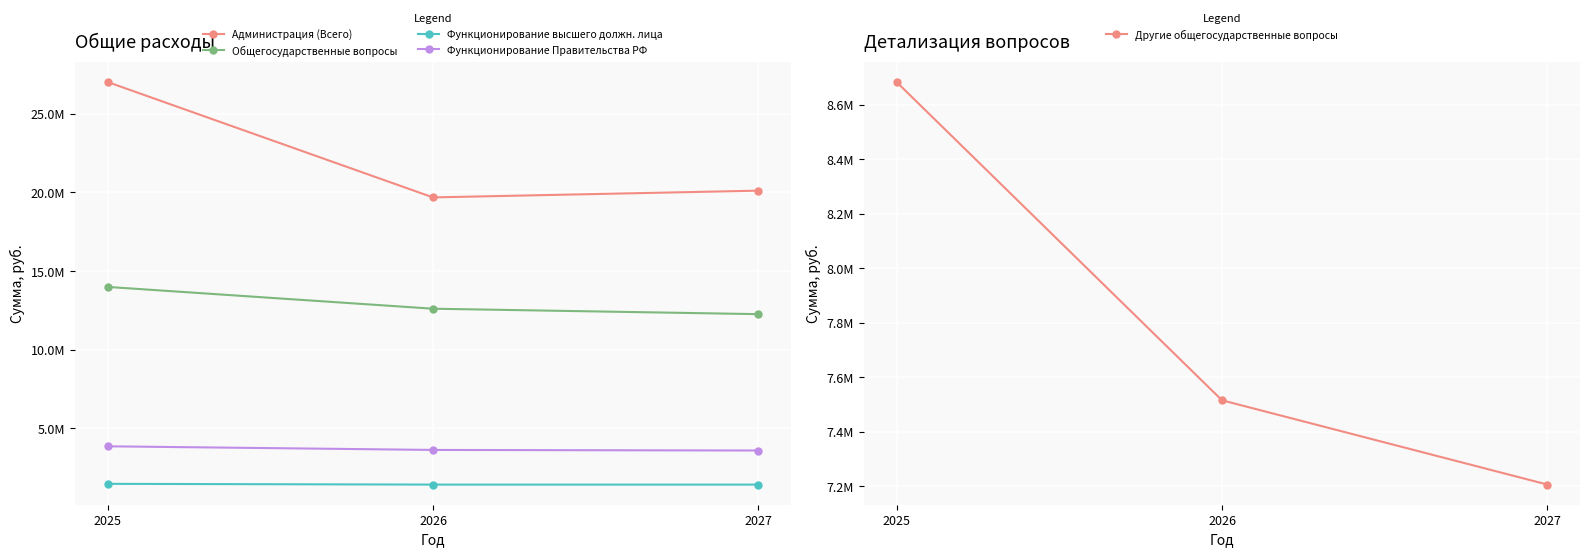

At which label does Другие общегосударственные вопросы reach its peak?

2025